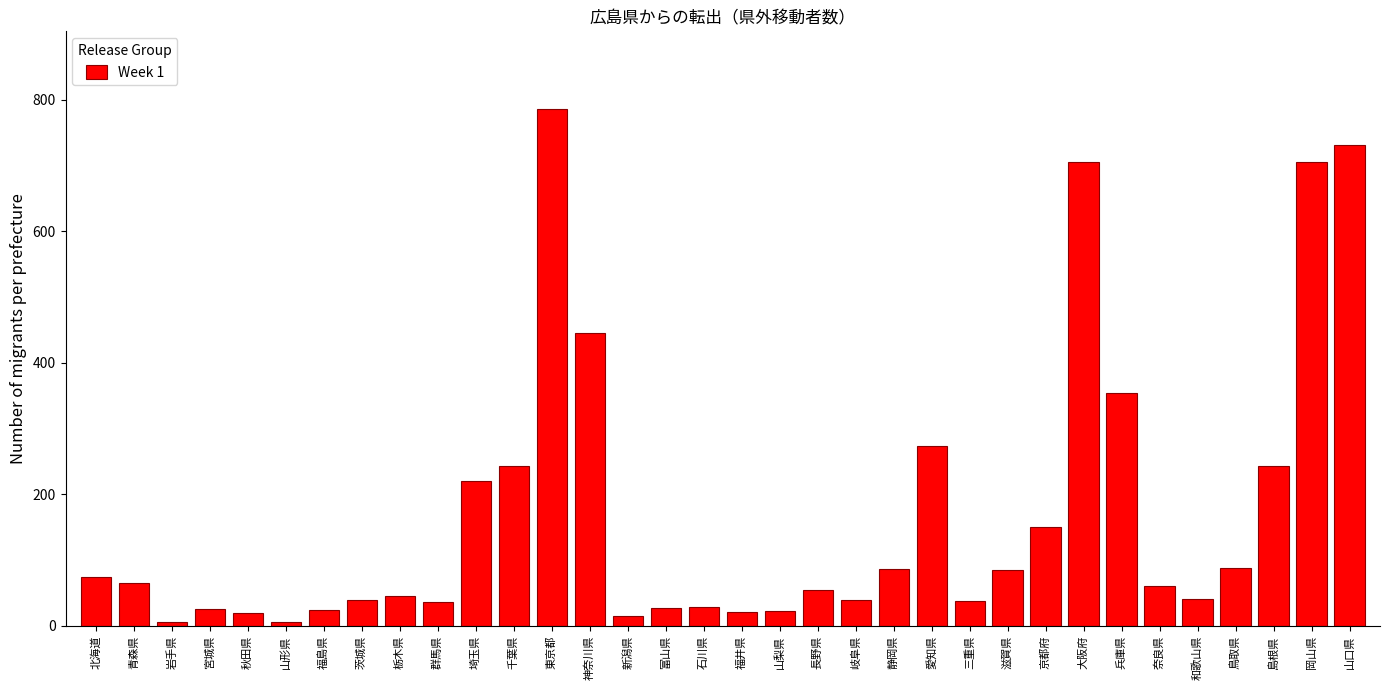

What is the sum of the values at 群馬県 and 岐阜県?

74.9